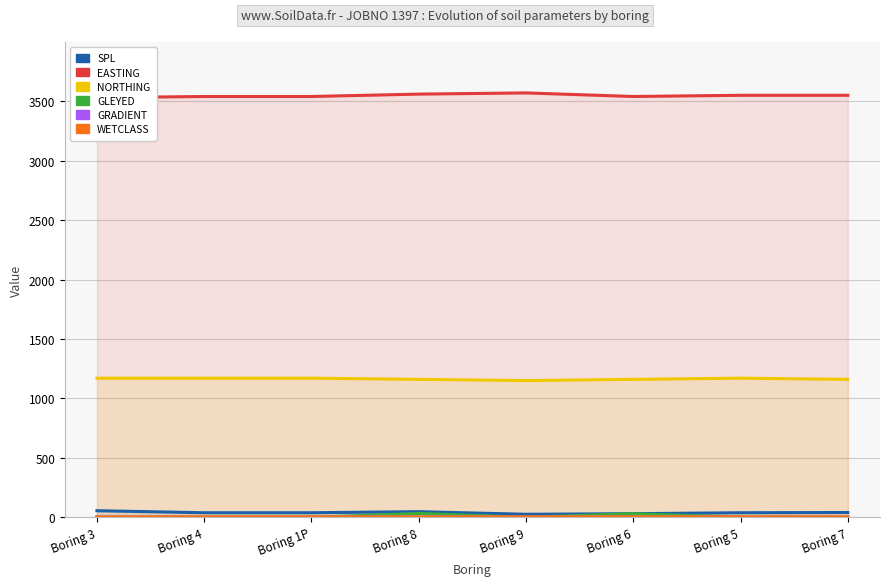

True or false: GLEYED and SPL intersect in this chart.

False